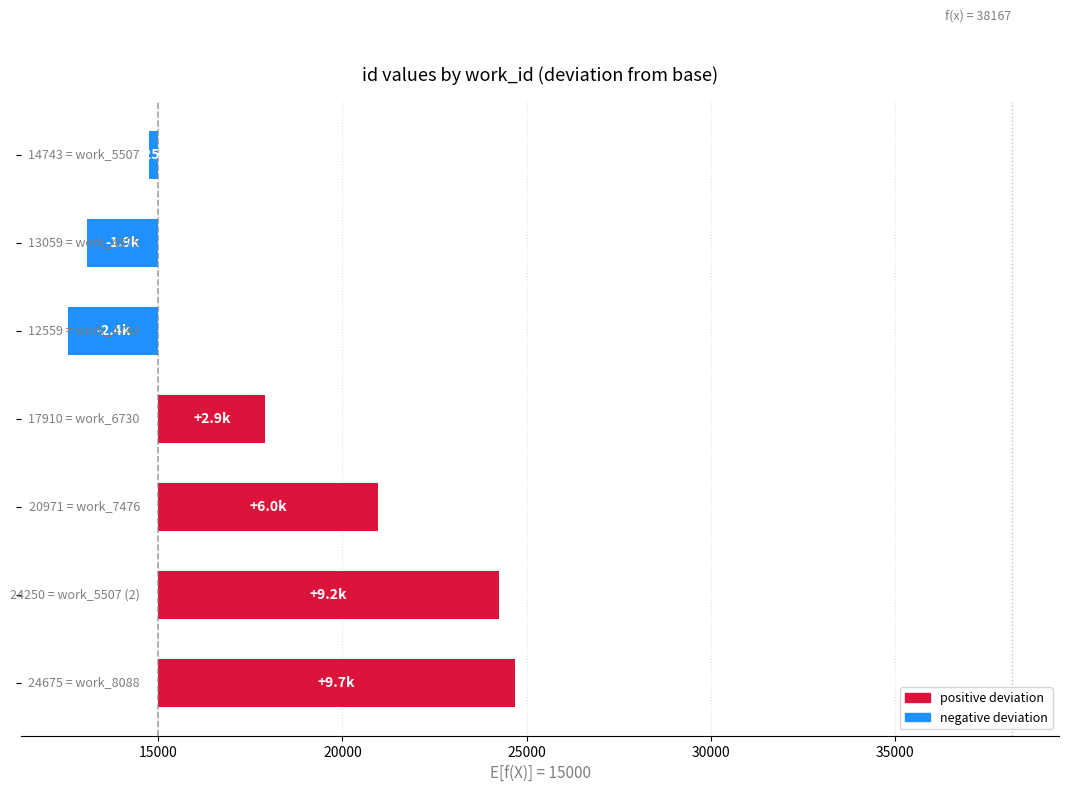

Are the bars horizontal?

Yes